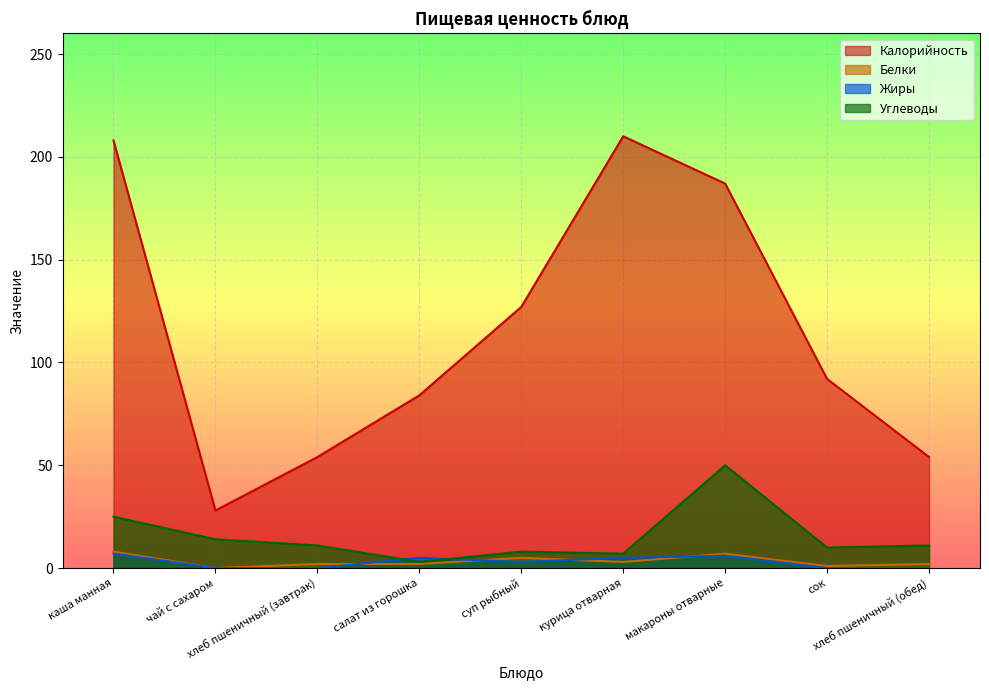

Is it true that Калорийность equals 187 at макароны отварные?

True